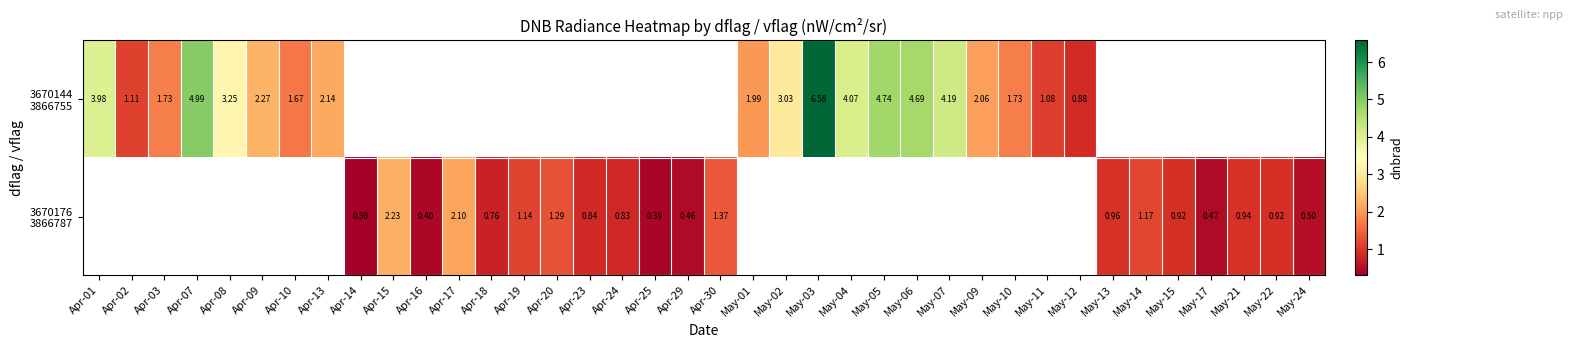

The 3670144 3866755 series shows 0.9 at Apr-10. True or false?

False